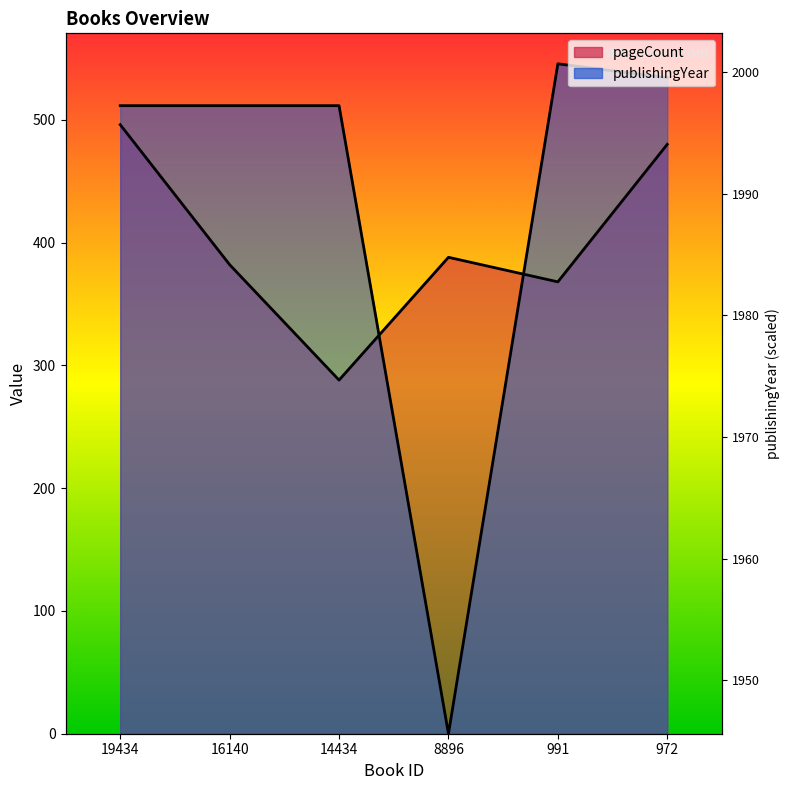

Is it true that publishingYear equals 196.9 at 14434?

False